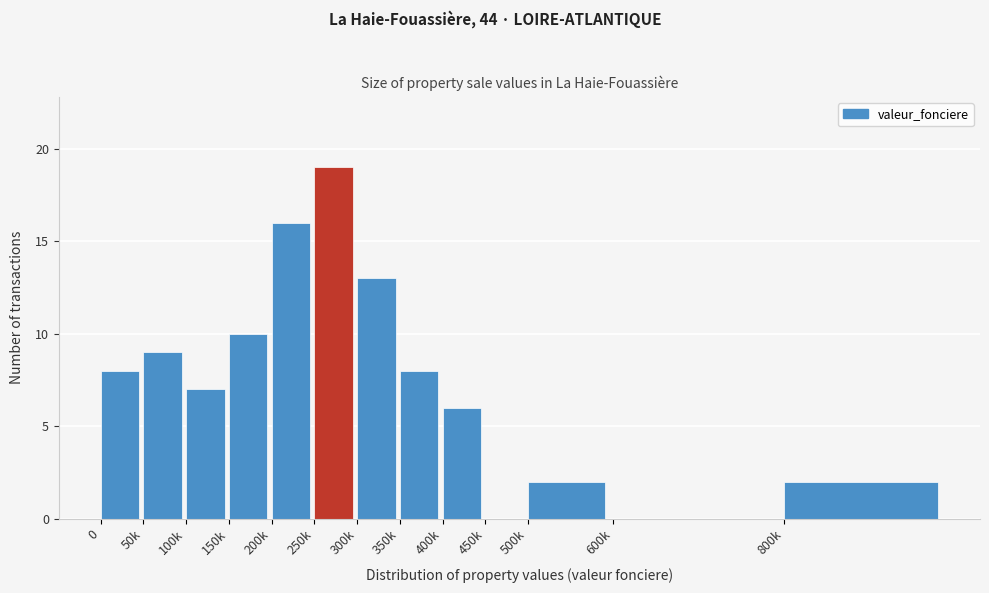

Reading right to left, list all the values displayed in this chart.

800k=2	600k=0	500k=2	450k=0	400k=6	350k=8	300k=13	250k=19	200k=16	150k=10	100k=7	50k=9	0=8